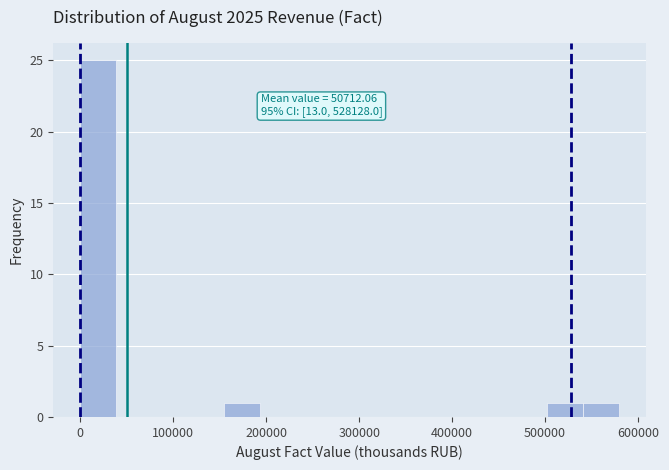

Read against the x-axis, roughly where is the centre of the tallest bar?

20000